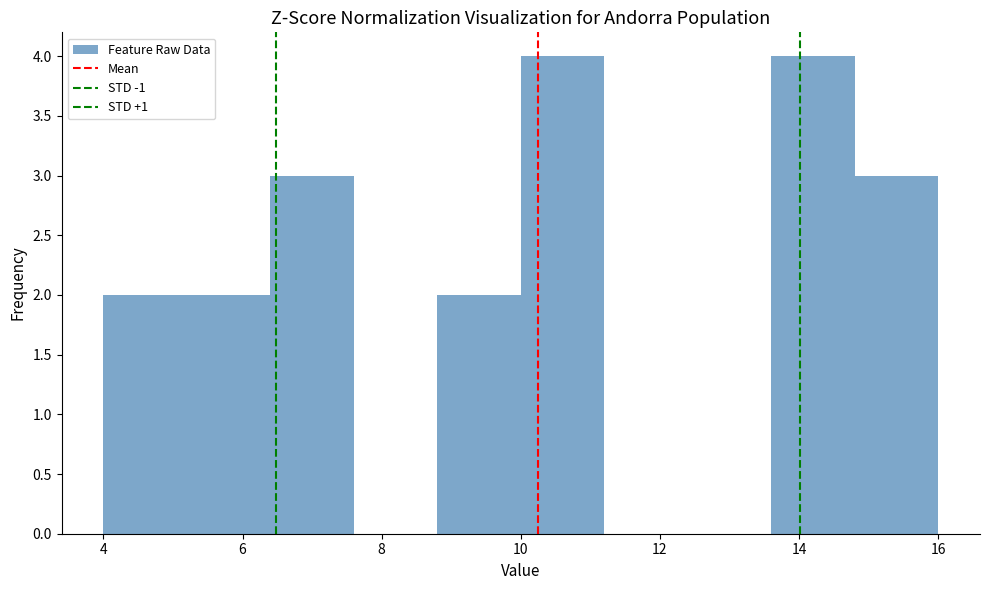

Reading left to right, list every bar in this chart as the range it spans on the x-axis followed by its height. The values are not printed on the chart, so give them approximately, as read against the axis.

4.0 to 5.2: 2
5.2 to 6.4: 2
6.4 to 7.6: 3
7.6 to 8.8: 0
8.8 to 10.0: 2
10.0 to 11.2: 4
11.2 to 12.4: 0
12.4 to 13.6: 0
13.6 to 14.8: 4
14.8 to 16.0: 3